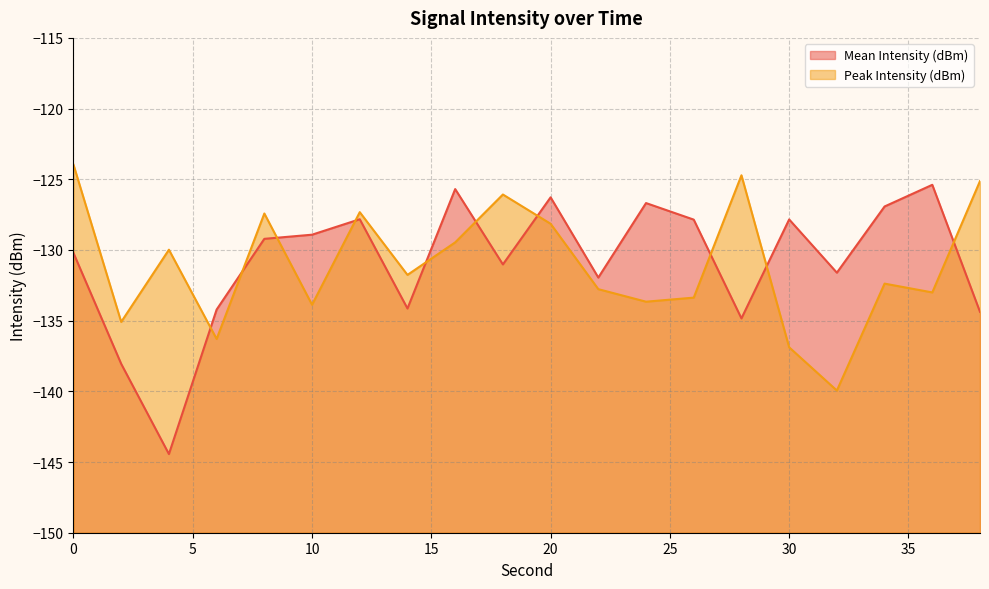

Is it true that Mean Intensity (dBm) equals -128.9 at 10?

True